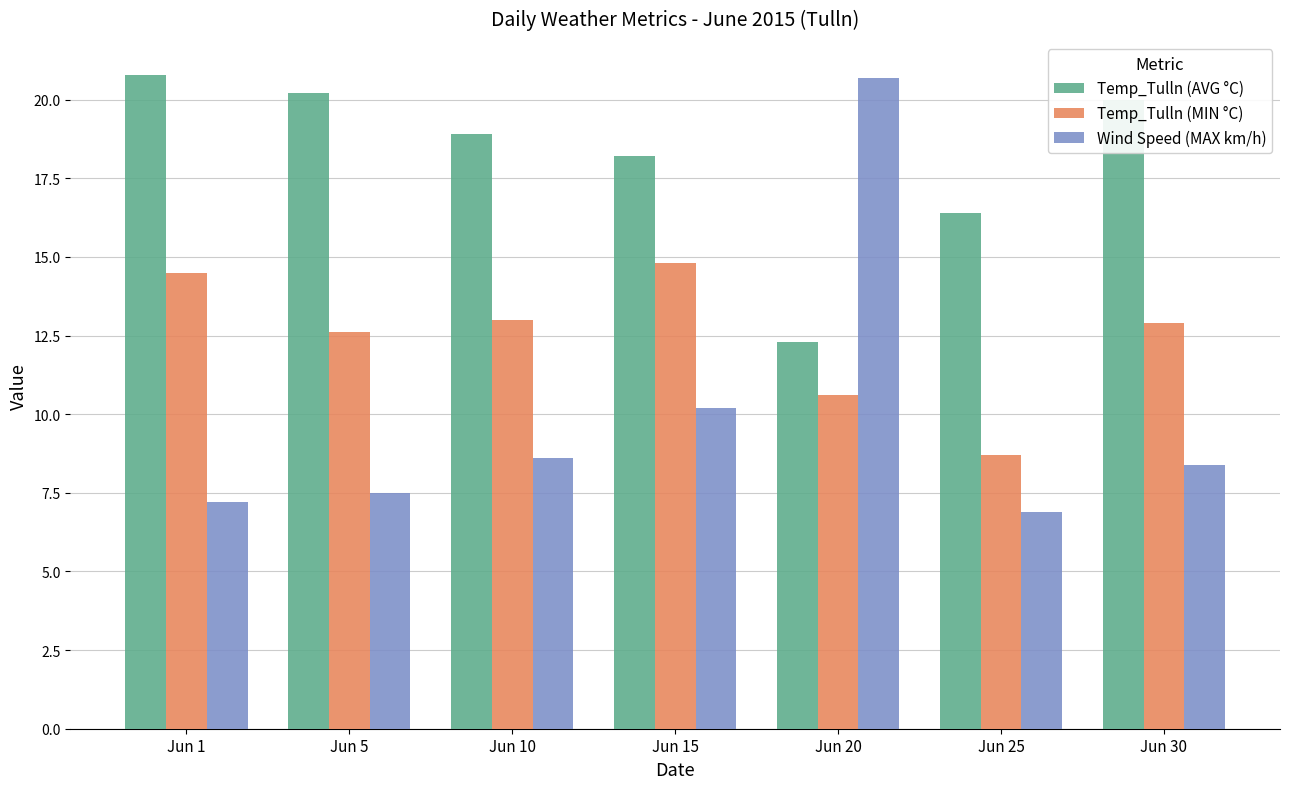

What are all the series names shown in the legend?

Temp_Tulln (AVG °C), Temp_Tulln (MIN °C), Wind Speed (MAX km/h)